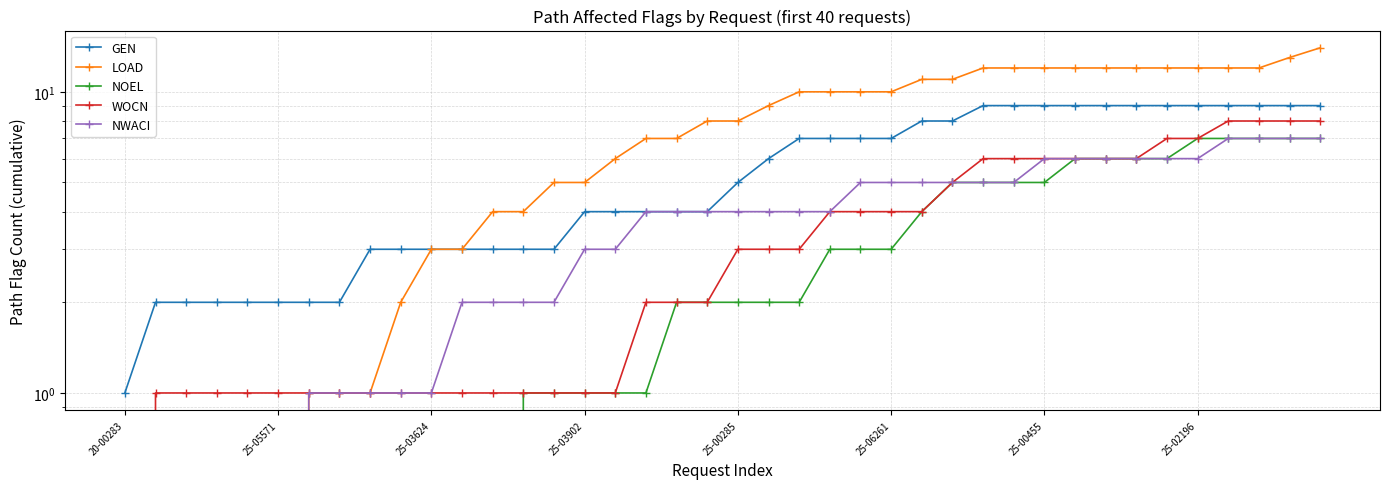

What is the maximum value for GEN?

9